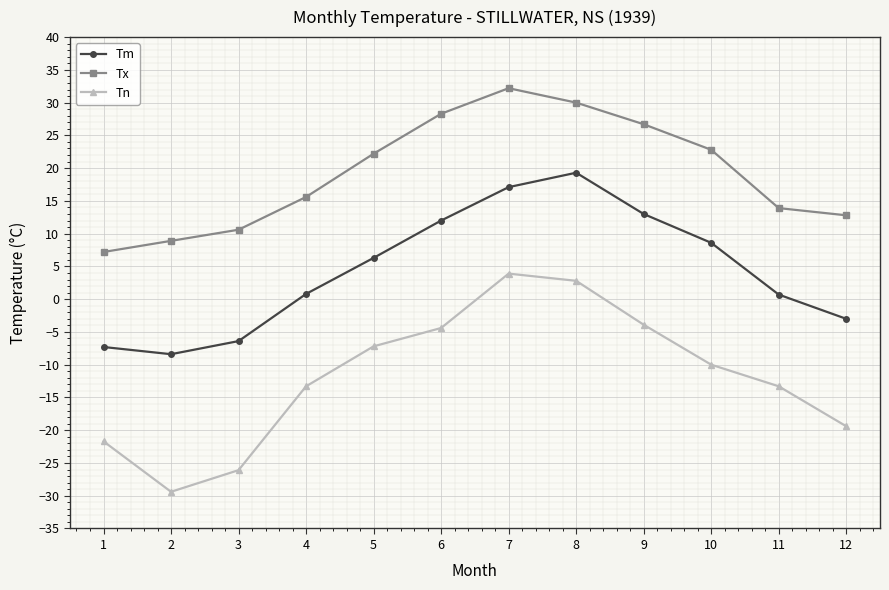

How many data points in Tm are less than 6?

6